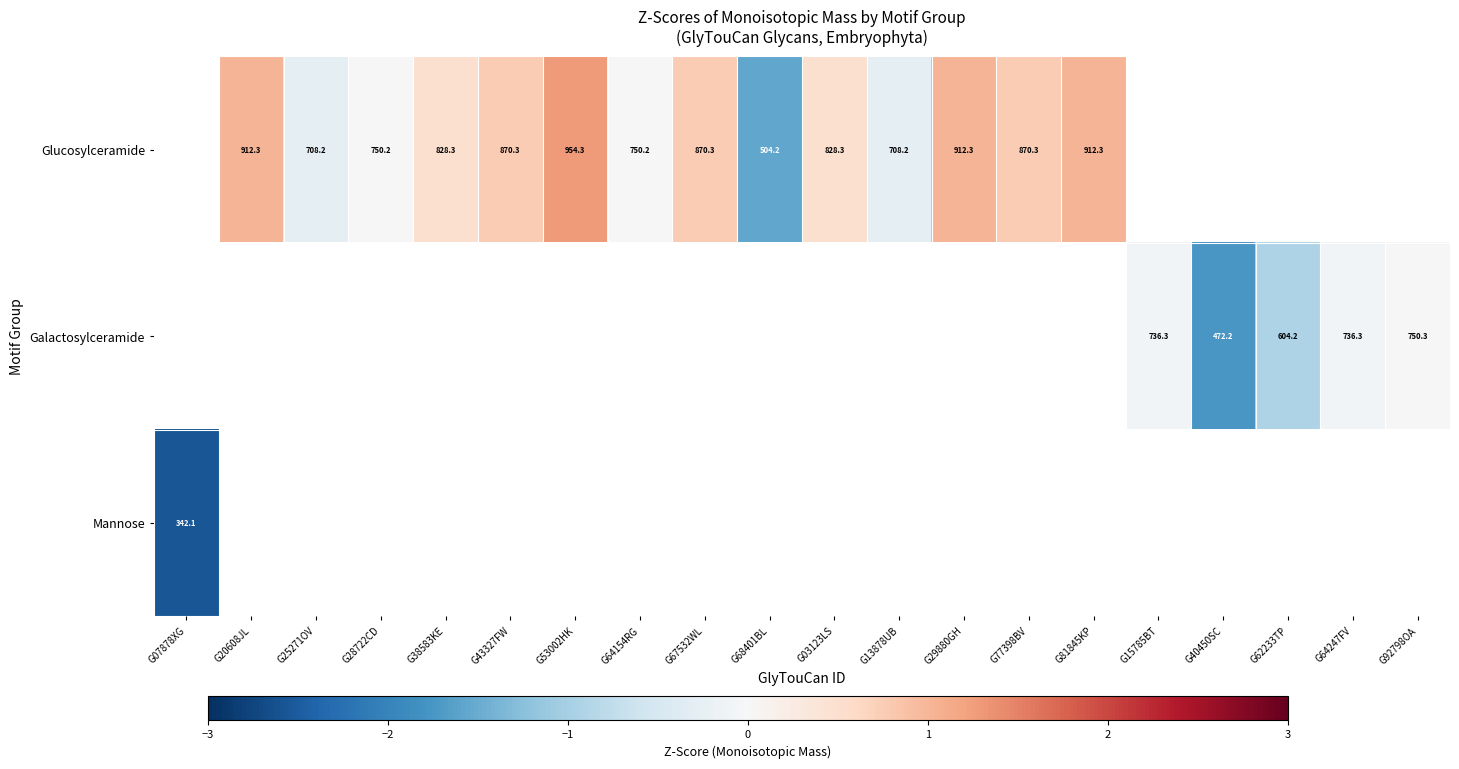

Which label corresponds to the largest value in the chart?

G53002HK